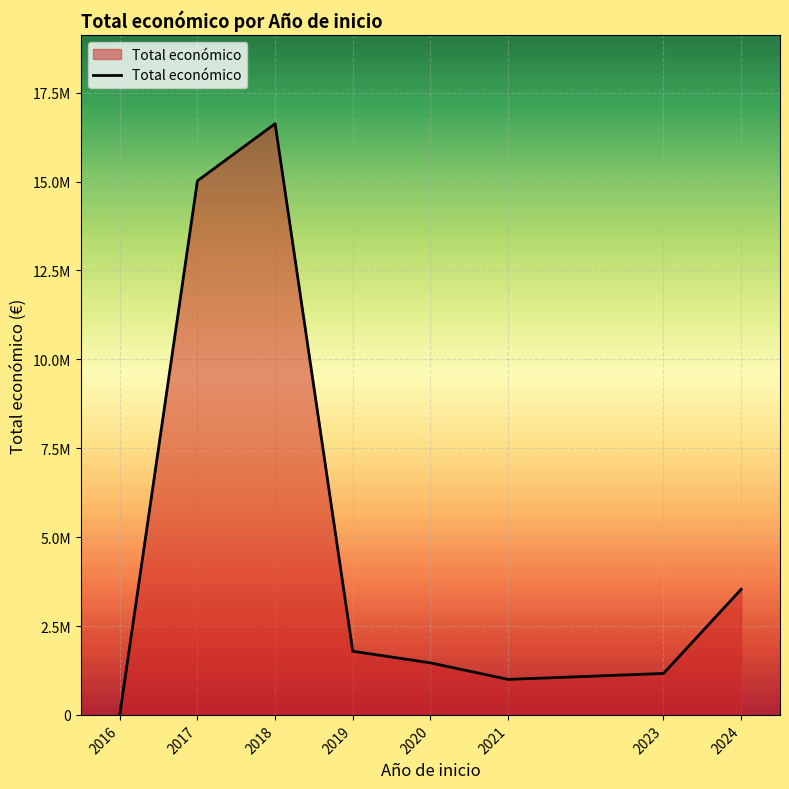

Does the chart display data point markers on the line(s)?

No